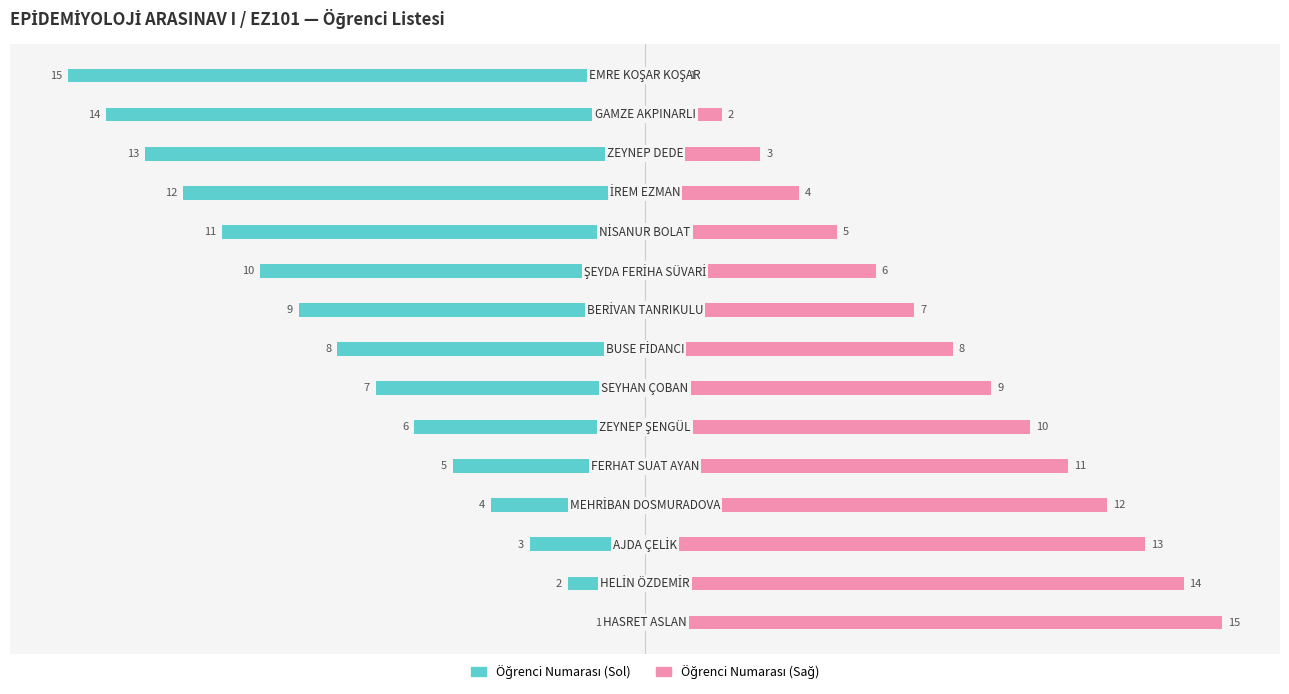

What is the lowest value of the Öğrenci Numarası (Sağ) series?

1